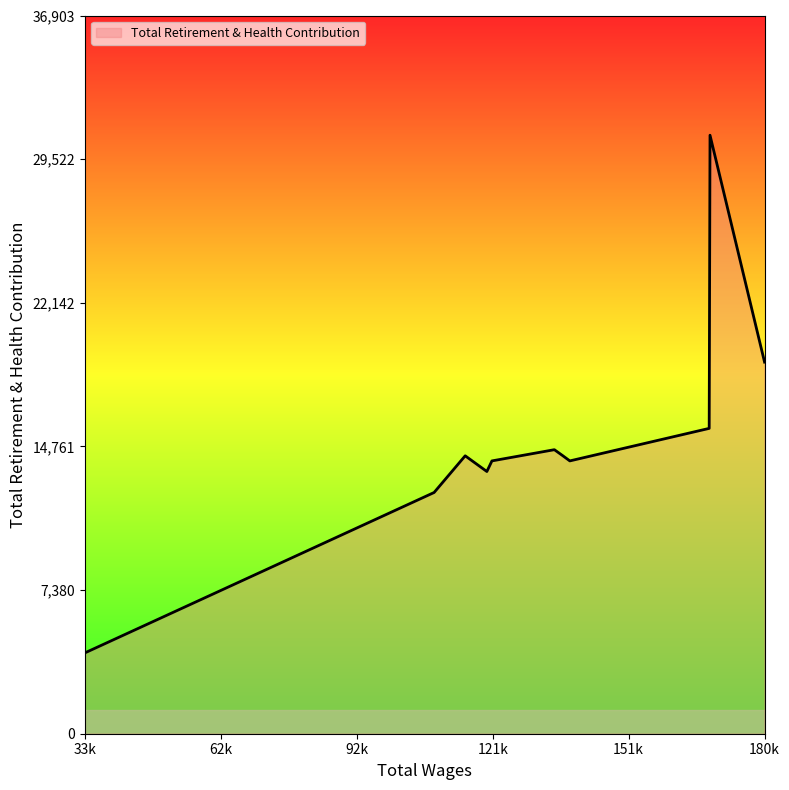

What is the difference between the maximum and minimum values?

26599